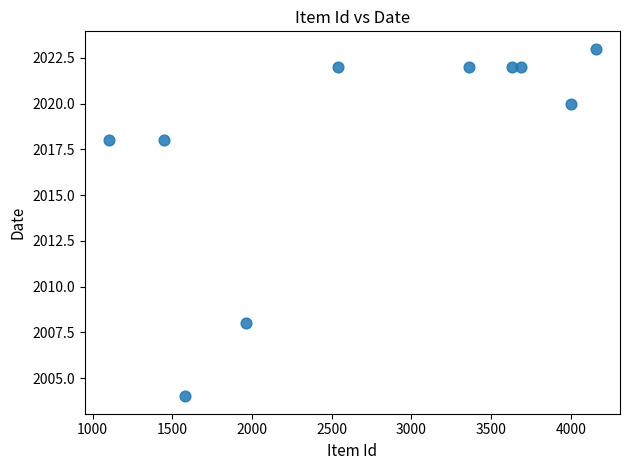

What is the range of X values (max minus min)?

3052